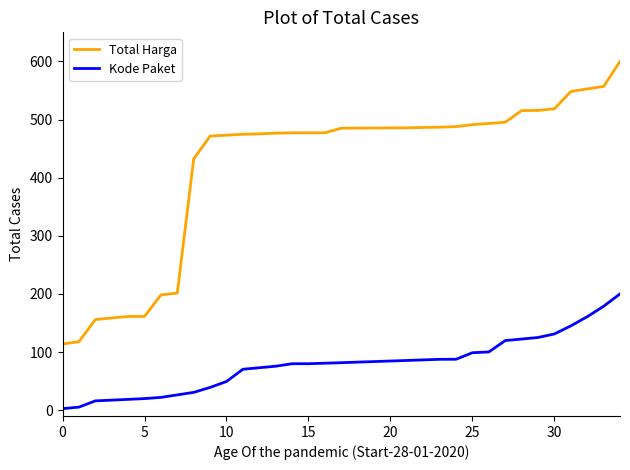

Which series has the largest total across all categories?

Total Harga